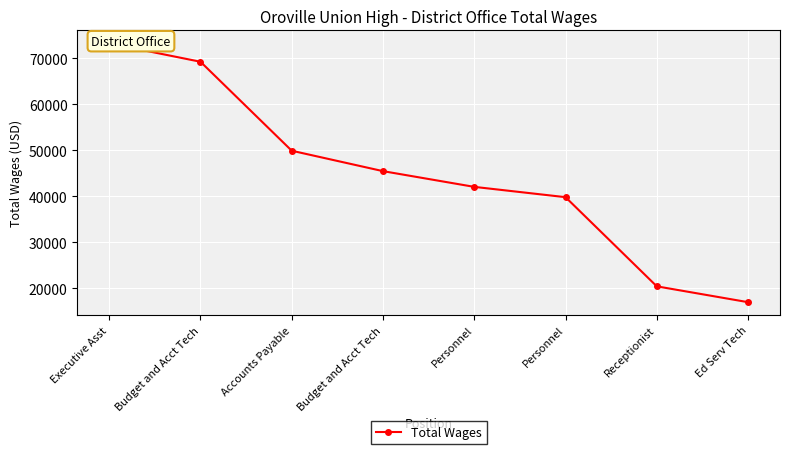

The value at Budget and Acct Tech is 45499. True or false?

True